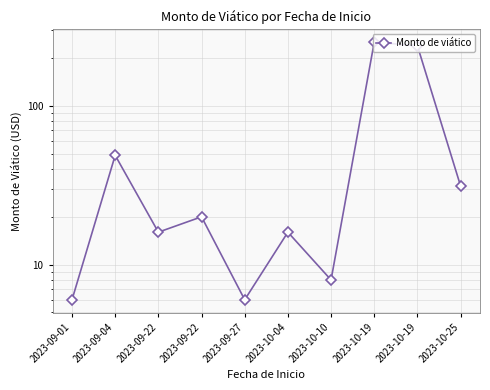

What is the ratio of the value at 2023-09-22 to the value at 2023-10-19?

0.1